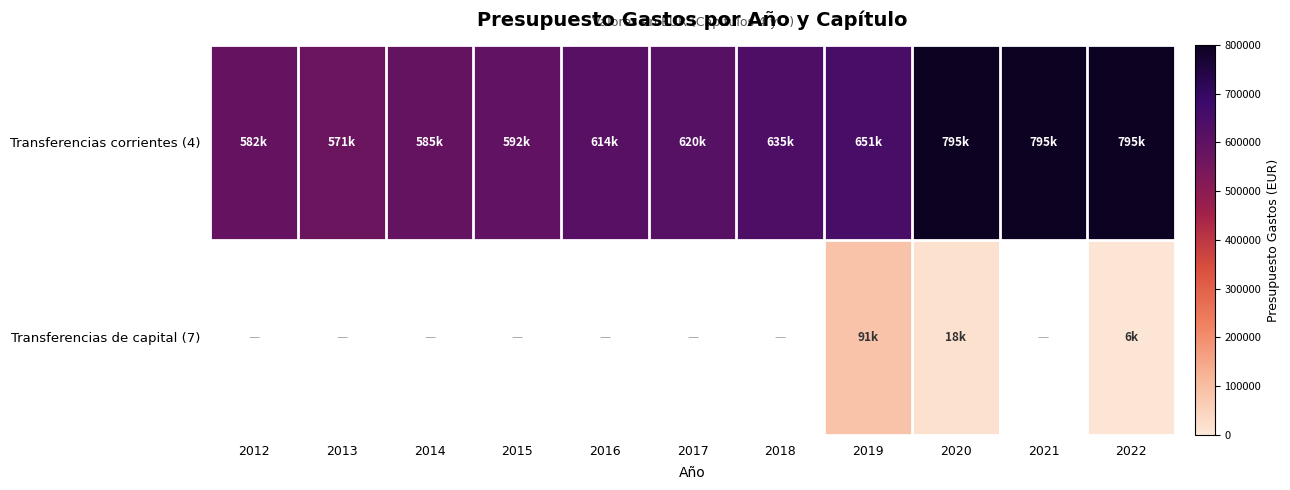

Rank the series by their maximum value, from highest to lowest.

Transferencias corrientes (4), Transferencias de capital (7)